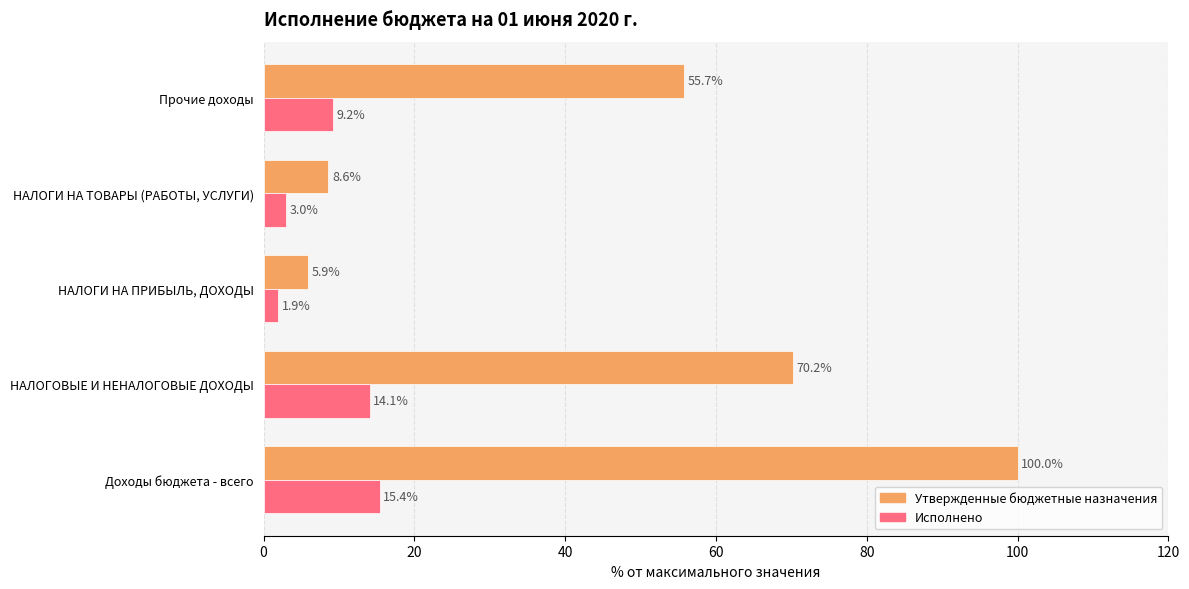

How many series are shown in this chart?

2